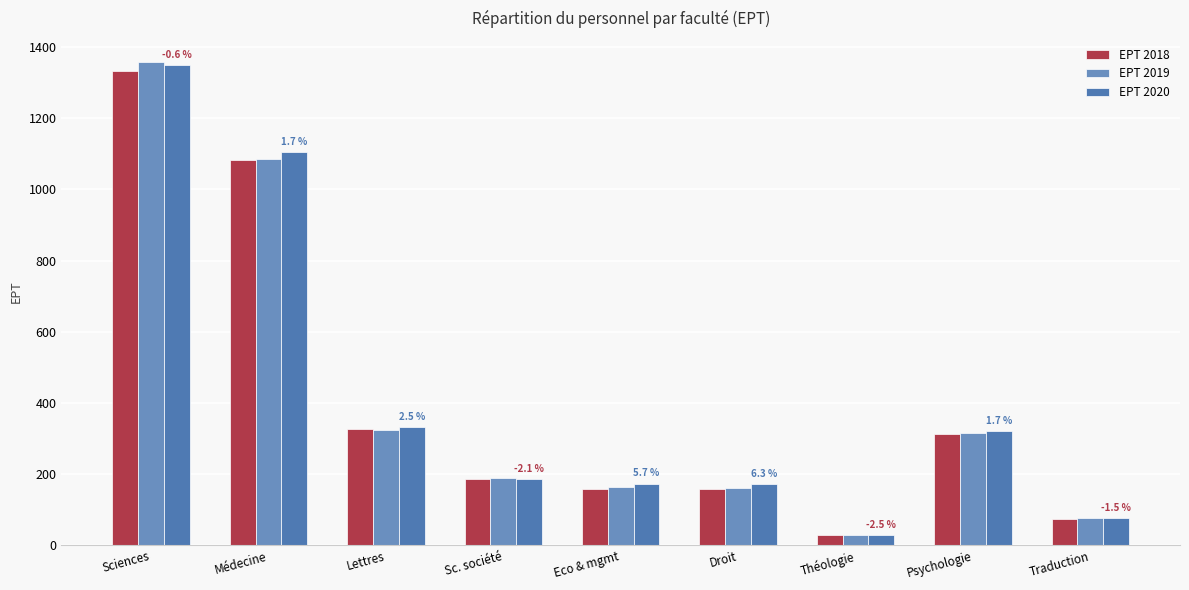

Which series has the largest total across all categories?

EPT 2020